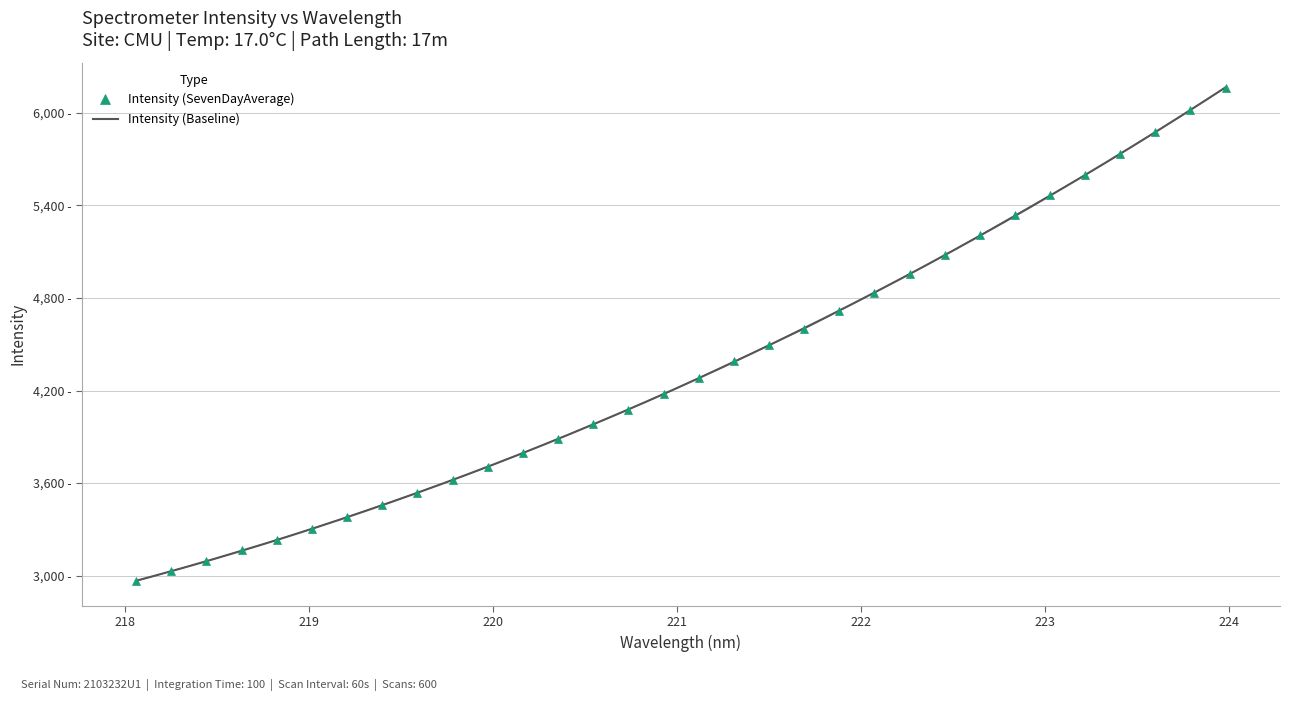

How many data points are above 4281?

16